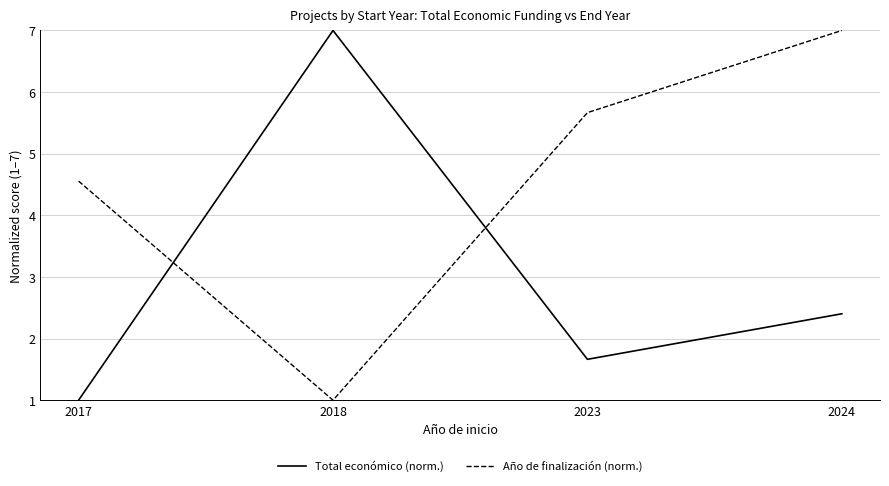

What is the approximate value of Año de finalización (norm.) at 2017?

4.6